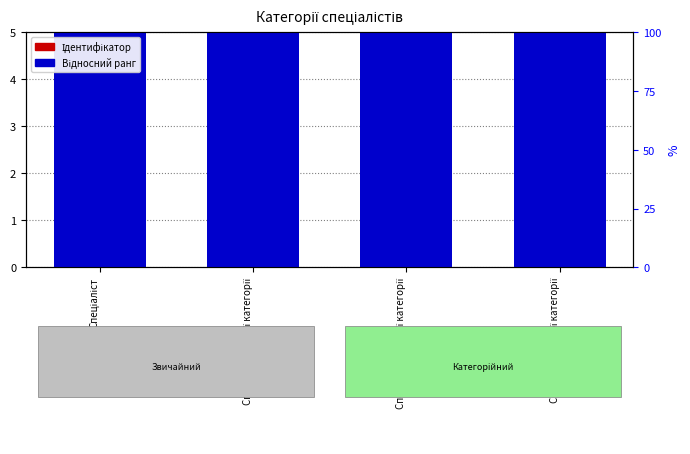

Where is Відносний ранг nearest to the value 15?

Спеціаліст другої категорії